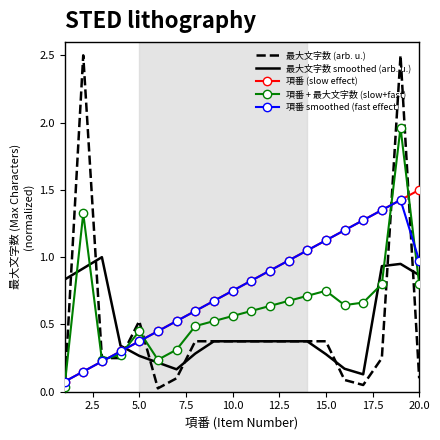

Count the number of categories in the chart.

20